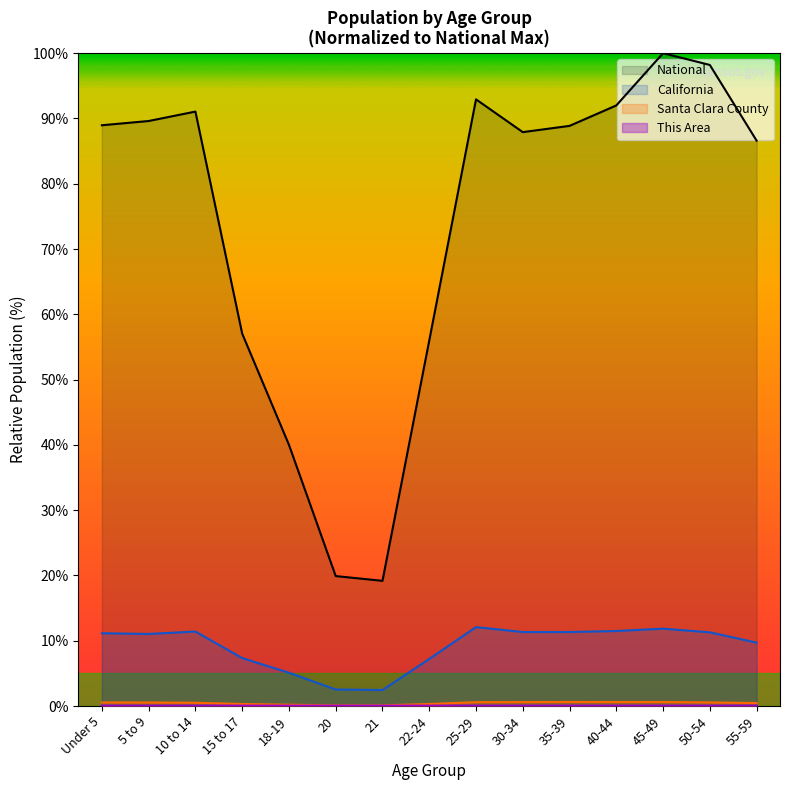

Reading left to right, transcribe all the data shown in this chart.

This Area: Under 5=0.0	5 to 9=0.0	10 to 14=0.0	15 to 17=0.0	18-19=0.0	20=0.0	21=0.0	22-24=0.0	25-29=0.0	30-34=0.0	35-39=0.0	40-44=0.0	45-49=0.0	50-54=0.0	55-59=0.0
Santa Clara County: Under 5=0.5	5 to 9=0.5	10 to 14=0.5	15 to 17=0.3	18-19=0.2	20=0.1	21=0.1	22-24=0.3	25-29=0.6	30-34=0.6	35-39=0.6	40-44=0.6	45-49=0.6	50-54=0.6	55-59=0.5
California: Under 5=11.1	5 to 9=11.0	10 to 14=11.4	15 to 17=7.3	18-19=5.1	20=2.5	21=2.4	22-24=7.2	25-29=12.1	30-34=11.3	35-39=11.3	40-44=11.5	45-49=11.8	50-54=11.3	55-59=9.7
National: Under 5=89.0	5 to 9=89.6	10 to 14=91.1	15 to 17=57.0	18-19=40.0	20=19.9	21=19.2	22-24=56.0	25-29=92.9	30-34=87.9	35-39=88.9	40-44=92.0	45-49=100.0	50-54=98.2	55-59=86.6